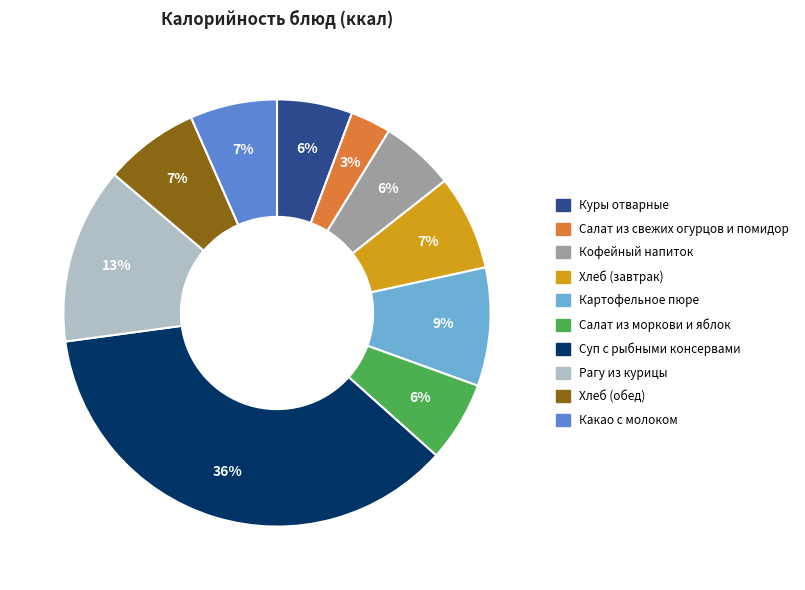

To the nearest percent, what portion does Рагу из курицы represent?

13%